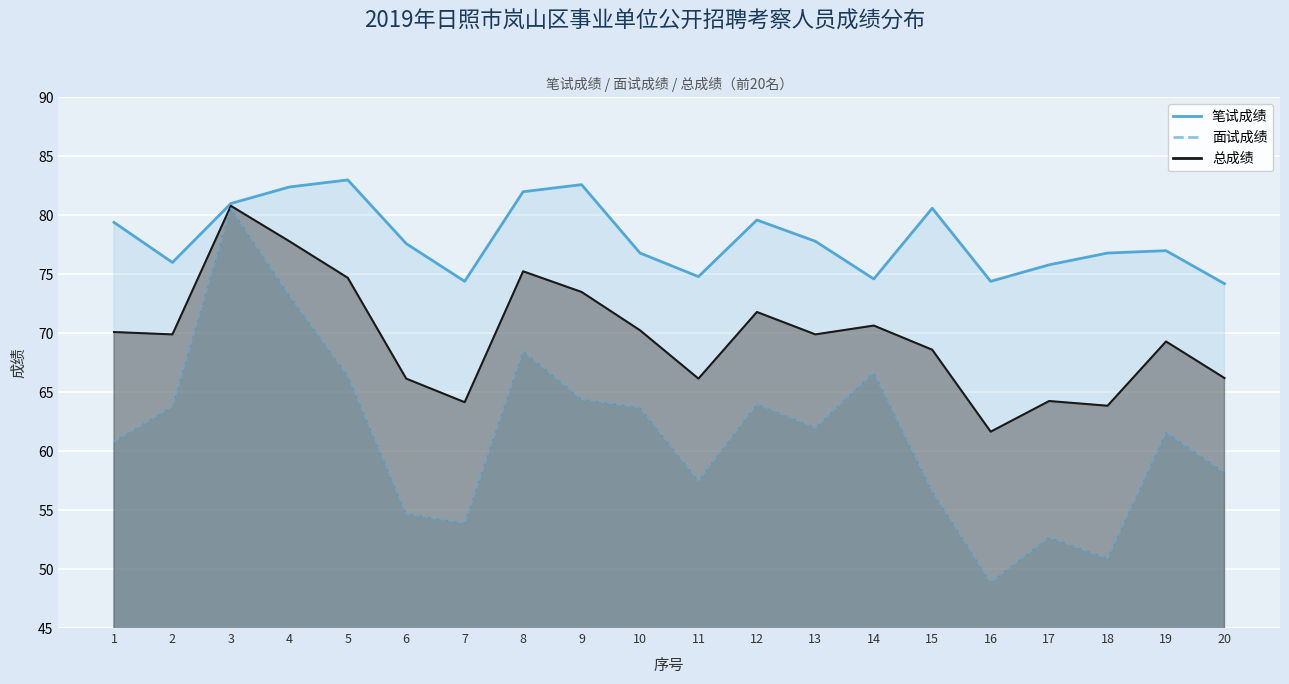

True or false: 笔试成绩 and 面试成绩 intersect in this chart.

False